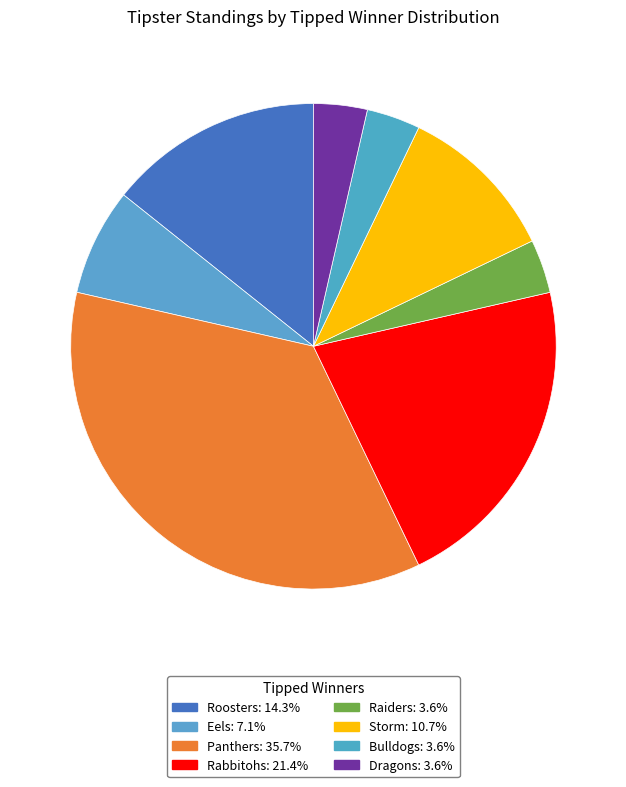

How many segments does this pie chart have?

8